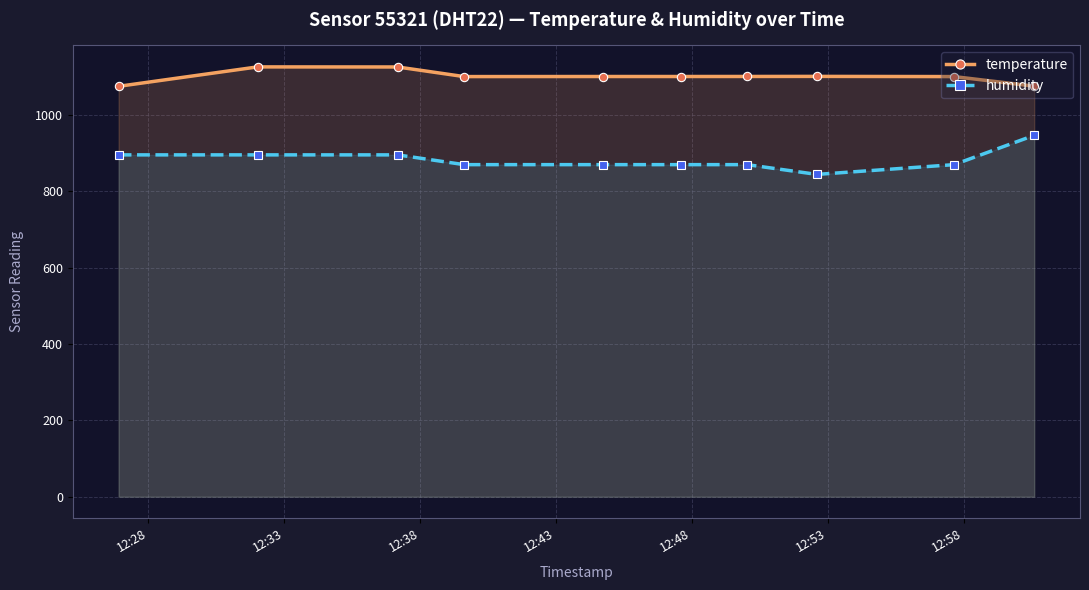

How many distinct data groups are displayed?

2